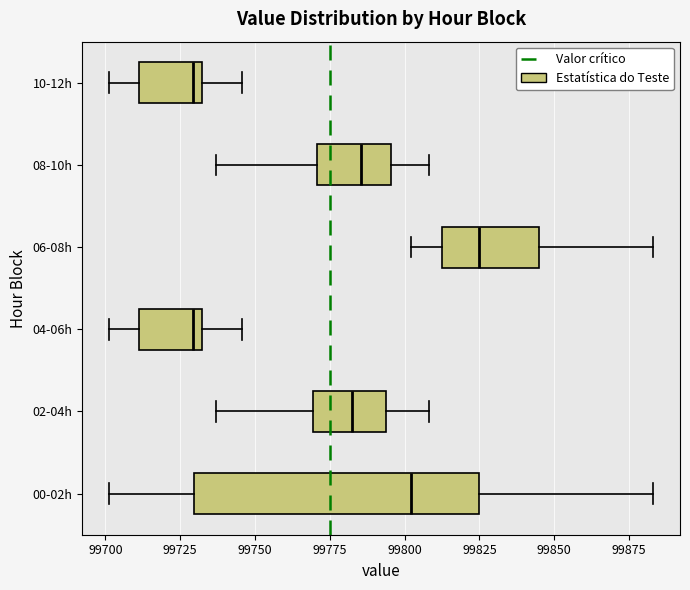

Reading bottom to top, transcribe this box plot: for each box, give where its median line is, the range the box spans, and where its two whiskers end, as read against the x-axis. The values are not printed on the chart, so give them approximately, as read against the axis.

00-02h: median 99800, box 99730 to 99825, whiskers 99700 to 99885
02-04h: median 99780, box 99770 to 99795, whiskers 99735 to 99810
04-06h: median 99730 (just left of the box's right edge), box 99710 to 99730, whiskers 99700 to 99745
06-08h: median 99825, box 99815 to 99845, whiskers 99800 to 99885
08-10h: median 99785, box 99770 to 99795, whiskers 99735 to 99810
10-12h: median 99730 (just left of the box's right edge), box 99710 to 99730, whiskers 99700 to 99745